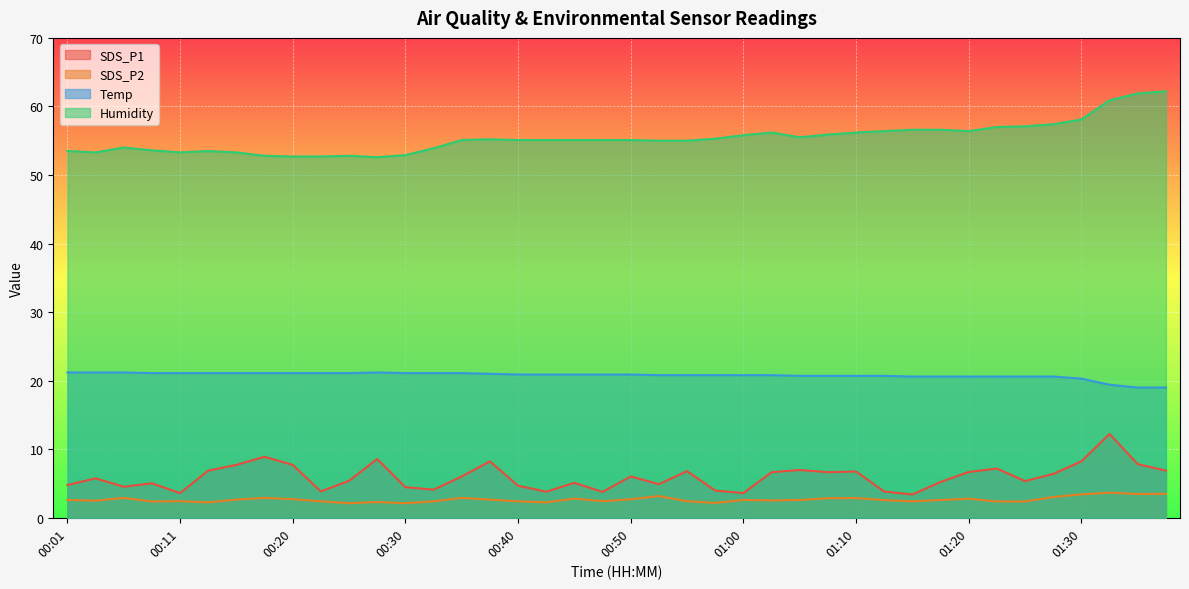

Reading left to right, what are all the values shown in this chart?

SDS_P1: 4.8	5.8	4.5	5.0	3.6	6.9	7.7	8.9	7.7	3.9	5.4	8.6	4.5	4.1	6.0	8.2	4.7	3.8	5.1	3.8	6.0	4.9	6.8	4.0	3.6	6.7	7.0	6.7	6.8	3.8	3.4	5.2	6.7	7.2	5.3	6.4	8.2	12.2	7.8	6.9
SDS_P2: 2.6	2.5	2.9	2.4	2.4	2.2	2.6	2.9	2.7	2.4	2.1	2.3	2.1	2.4	2.9	2.6	2.4	2.2	2.8	2.4	2.7	3.2	2.4	2.2	2.6	2.5	2.6	2.9	2.9	2.6	2.4	2.6	2.8	2.4	2.4	3.0	3.4	3.7	3.5	3.5
Temp: 21.2	21.2	21.2	21.1	21.1	21.1	21.1	21.1	21.1	21.1	21.1	21.2	21.1	21.1	21.1	21.0	20.9	20.9	20.9	20.9	20.9	20.8	20.8	20.8	20.8	20.8	20.7	20.7	20.7	20.7	20.6	20.6	20.6	20.6	20.6	20.6	20.3	19.4	19.0	19.0
Humidity: 53.5	53.3	54.0	53.6	53.3	53.5	53.3	52.8	52.7	52.7	52.8	52.6	52.9	53.9	55.1	55.2	55.1	55.1	55.1	55.1	55.1	55.0	55.0	55.3	55.8	56.2	55.5	55.9	56.2	56.4	56.6	56.6	56.4	57.0	57.1	57.4	58.1	60.9	61.9	62.2